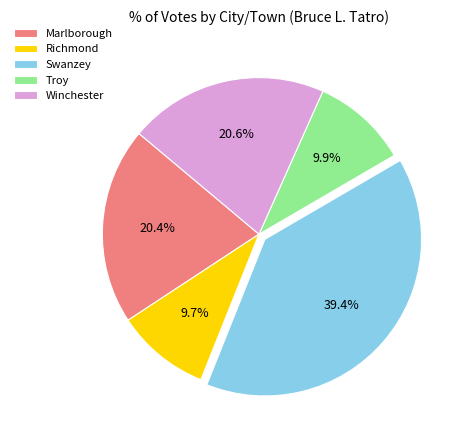

To the nearest percent, what percentage of the pie is Richmond?

10%